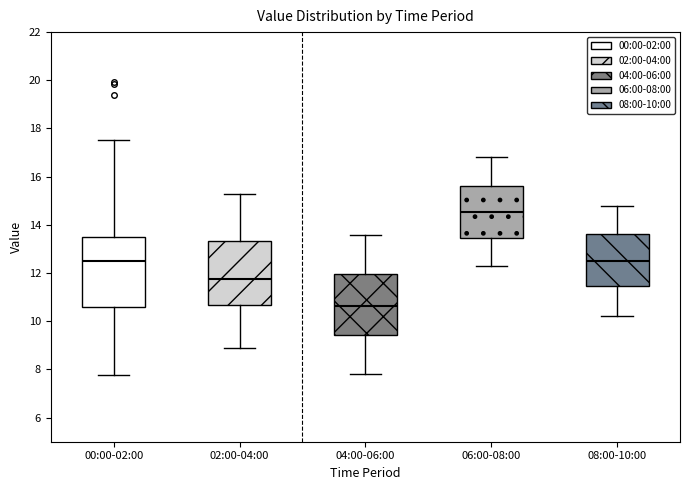

Where is the upper edge of the box for 06:00-08:00 on the y-axis? The values are not printed on the chart, so give them approximately, as read against the axis.

15.6